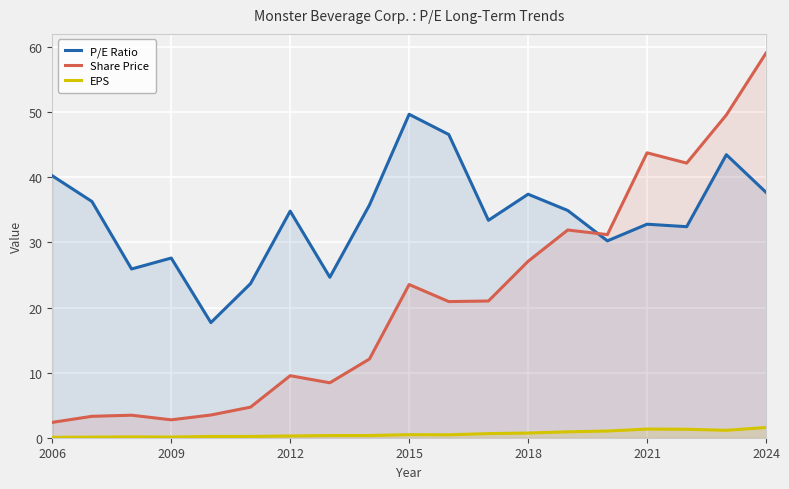

Reading left to right, extract all data points from this chart.

P/E Ratio: 40.2	36.3	25.9	27.6	17.7	23.7	34.8	24.7	35.8	49.7	46.6	33.4	37.4	34.9	30.2	32.8	32.4	43.5	37.7
Share Price: 2.4	3.3	3.5	2.8	3.5	4.7	9.5	8.4	12.1	23.5	20.9	21.0	27.1	31.9	31.2	43.8	42.2	49.6	59.1
EPS: 0.1	0.1	0.1	0.1	0.2	0.2	0.3	0.3	0.3	0.5	0.5	0.6	0.7	0.9	1.0	1.3	1.3	1.1	1.6